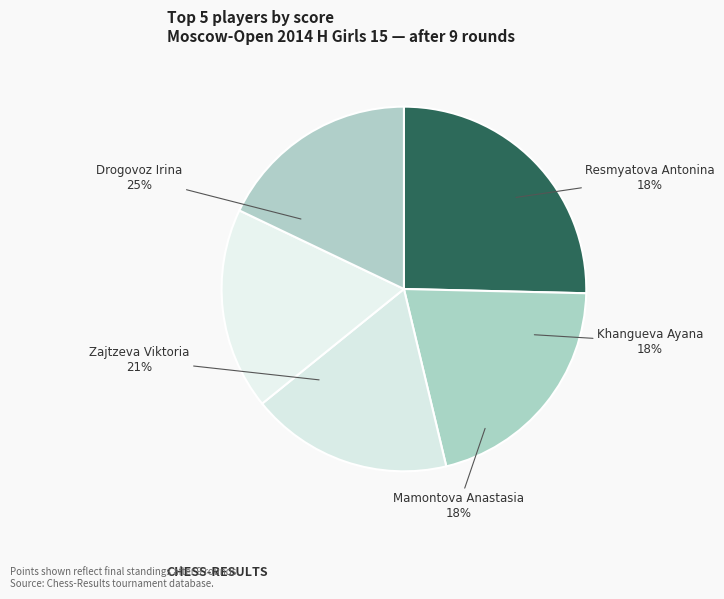

To the nearest percent, what percentage of the pie is Zajtzeva Viktoria?

21%